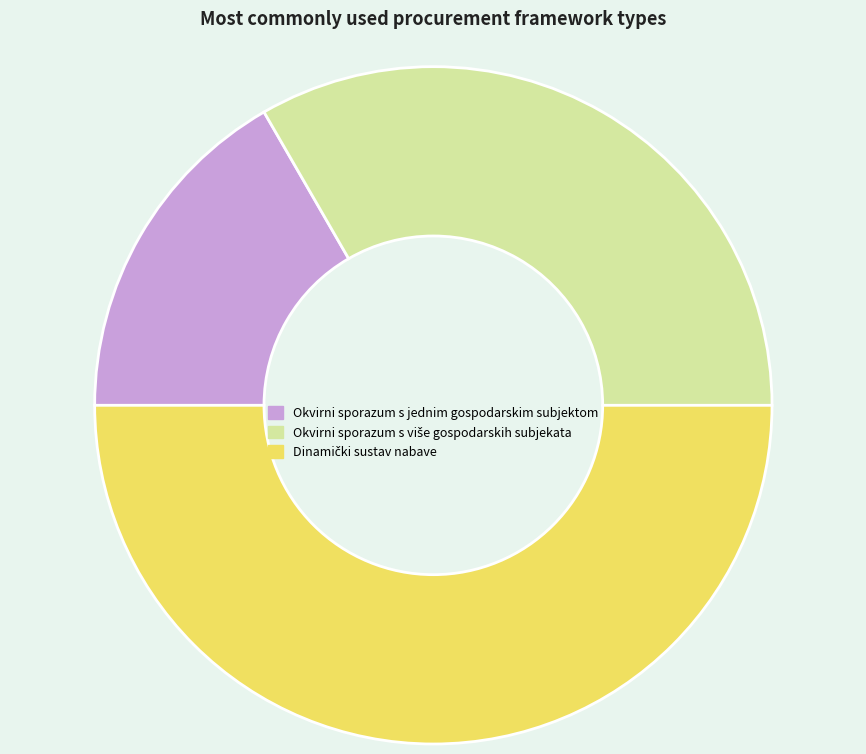

What is the smallest slice in the pie chart?

Okvirni sporazum s jednim gospodarskim subjektom